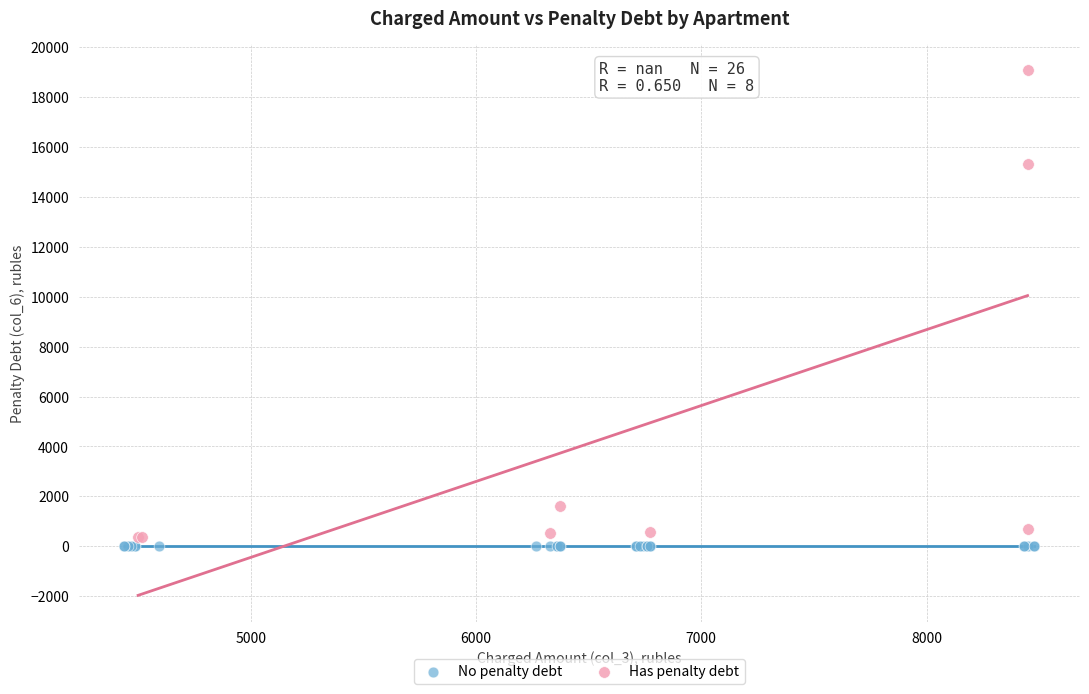

Which series contains the highest Y value?

Has penalty debt